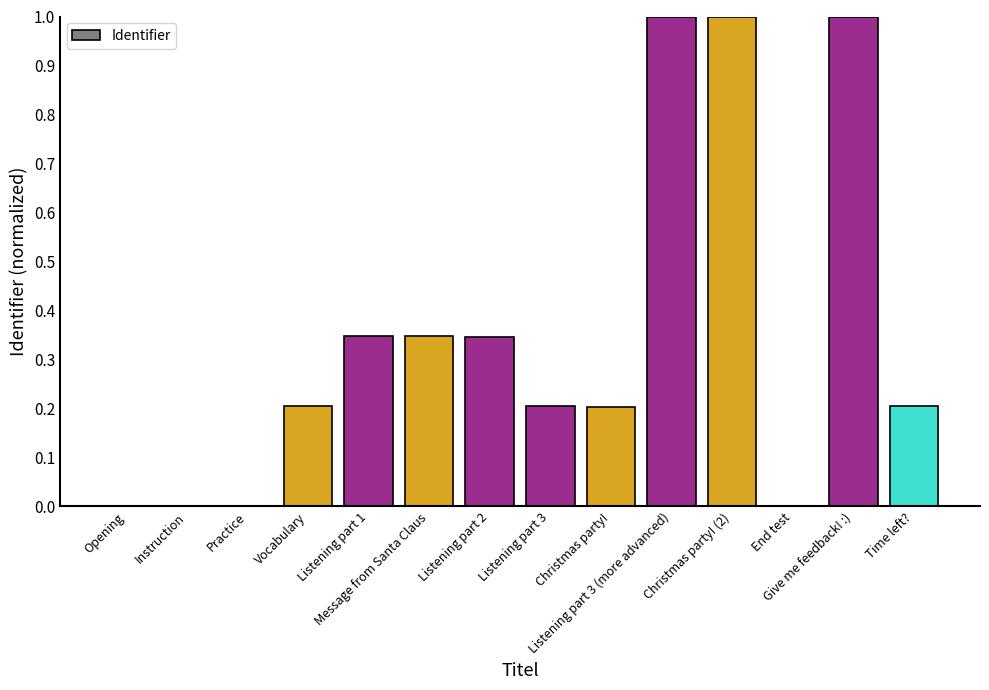

What is the sum of all values?

4.9